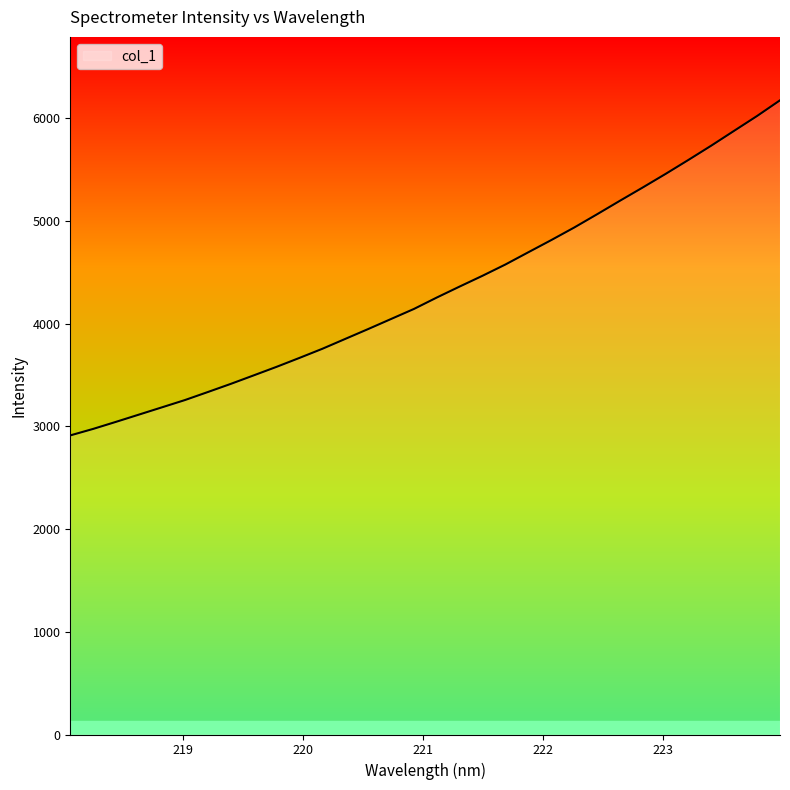

What is the difference between the maximum and minimum values?

3263.1